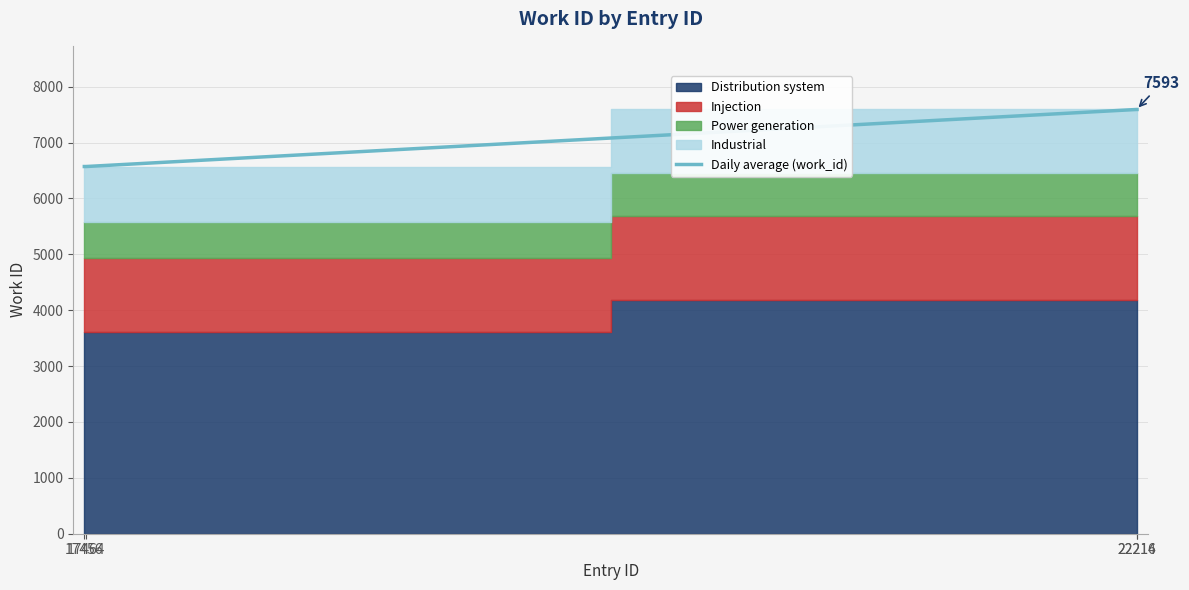

What is the sum of all values?

28330